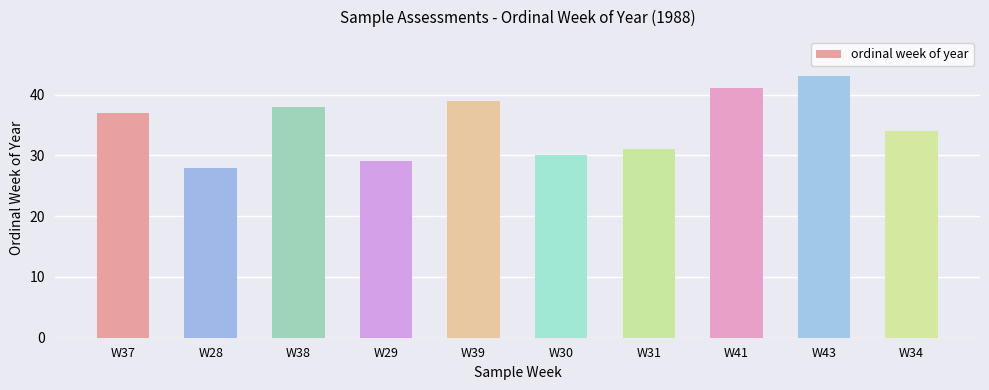

What is the average value?

35